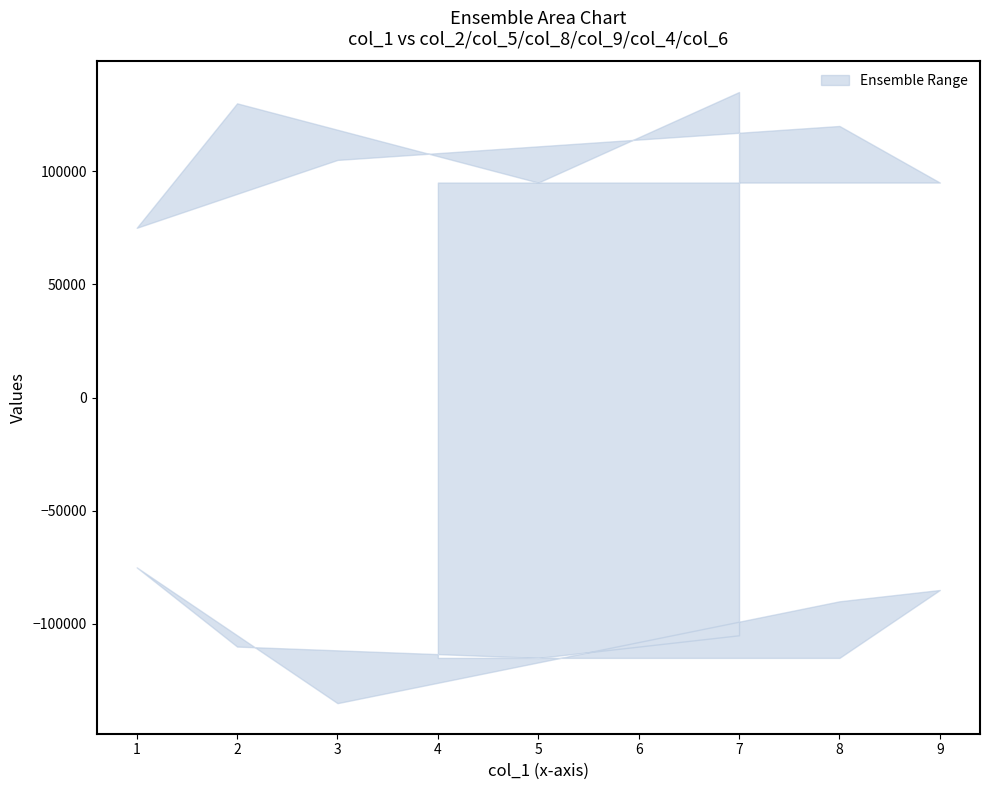

Rank the series by their maximum value, from lowest to highest.

col_5, col_2, col_8, col_9, col_4, col_6